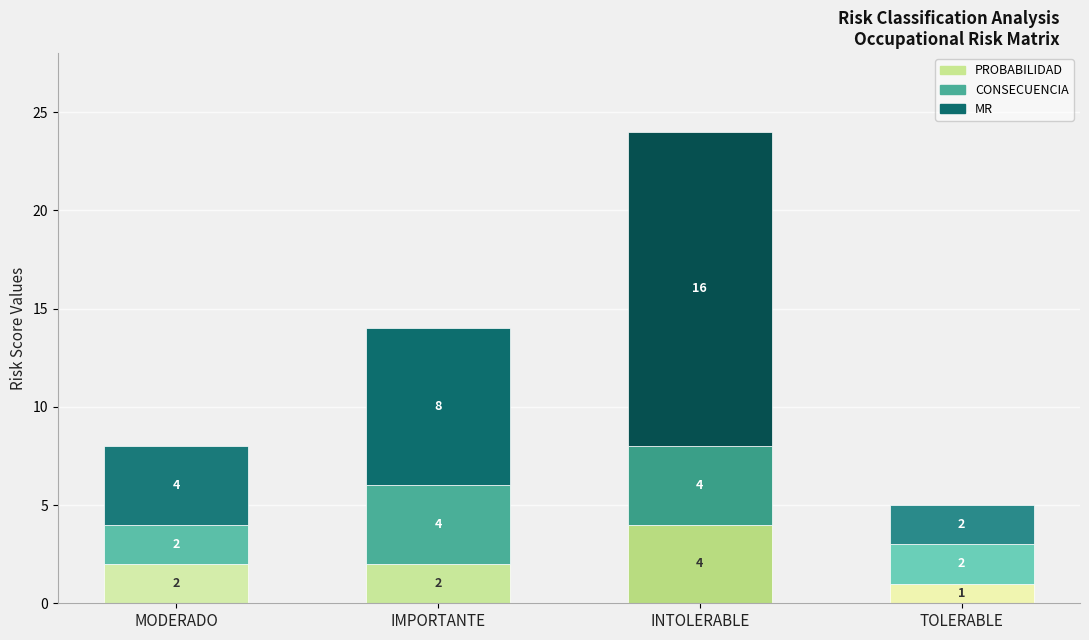

What is the sum of the PROBABILIDAD values at TOLERABLE and IMPORTANTE?

3